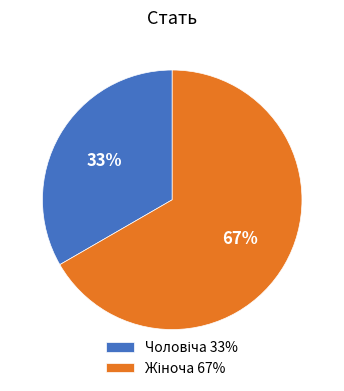

Is there a majority slice in this chart?

Yes